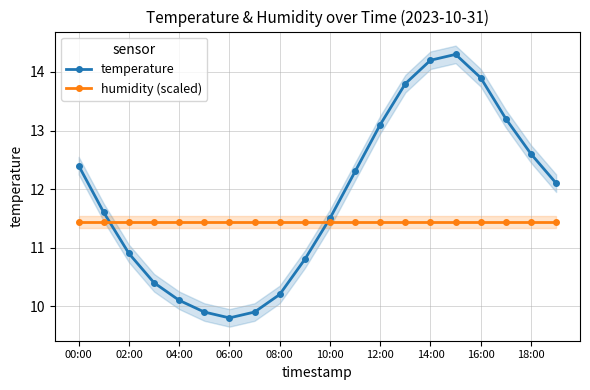

Is it true that humidity (scaled) equals 11.4 at 08:00?

True